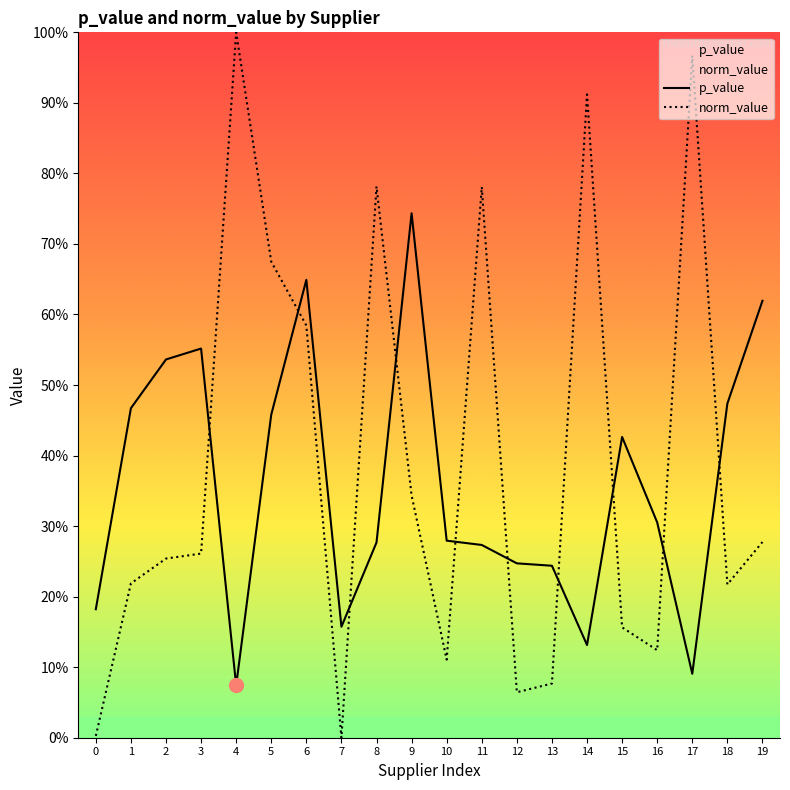

Does the chart have visible grid lines?

No